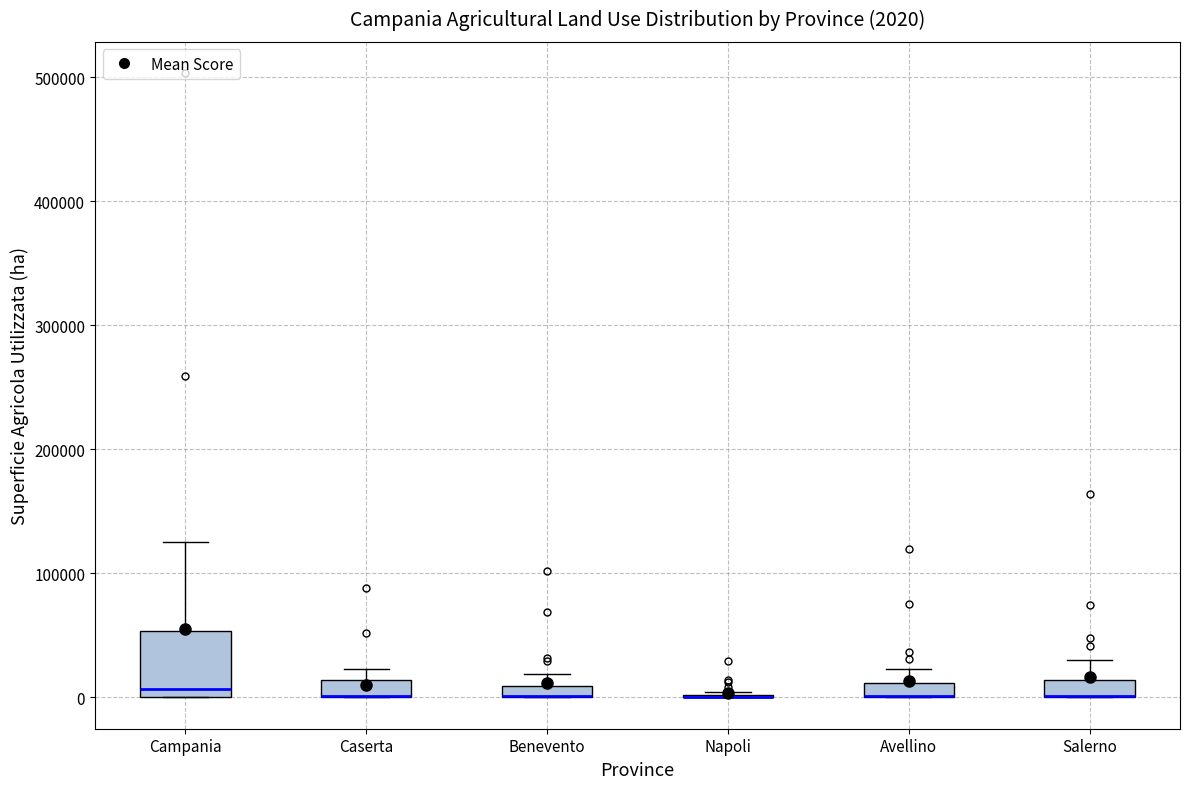

Which box is the tallest, from its lower edge to its upper edge?

Campania